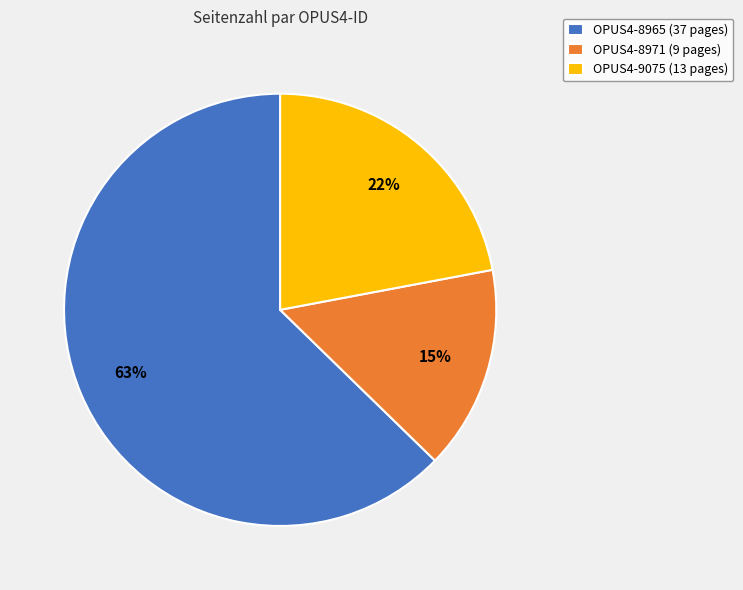

Which category has the biggest portion of the pie?

OPUS4-8965